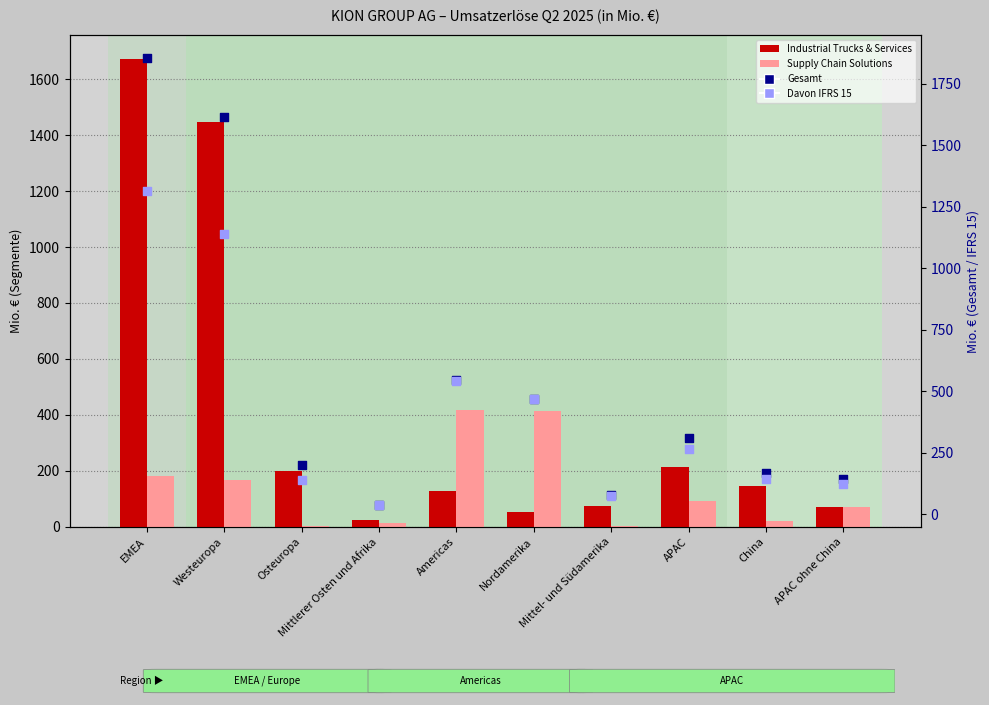

What is the total value across all series at China?

476.6